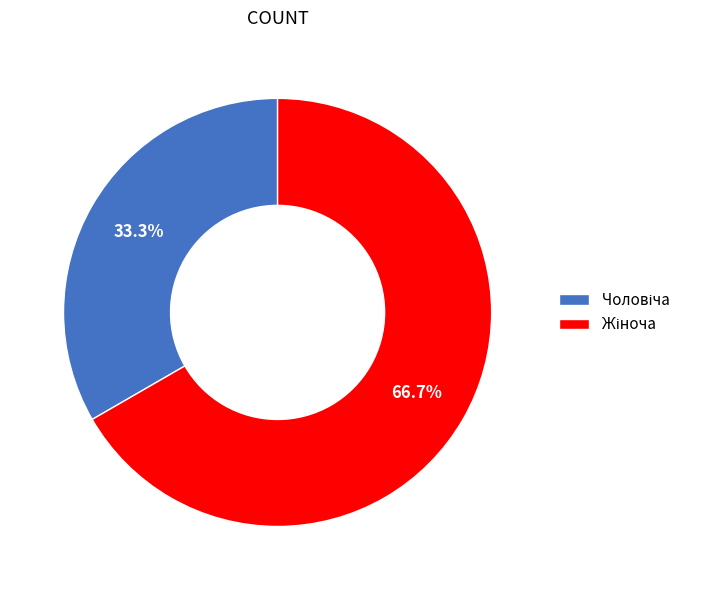

Is there a majority slice in this chart?

Yes